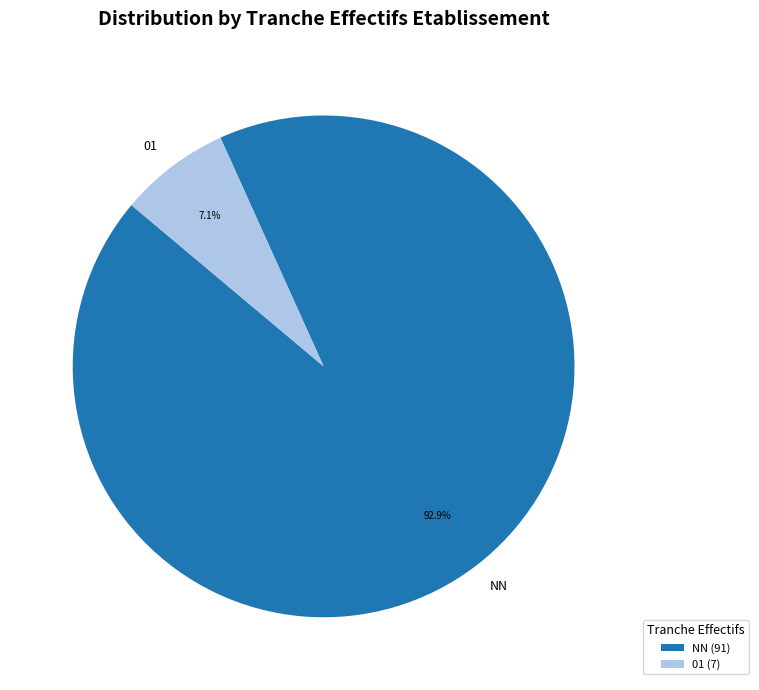

Does NN represent more than half of the total?

Yes